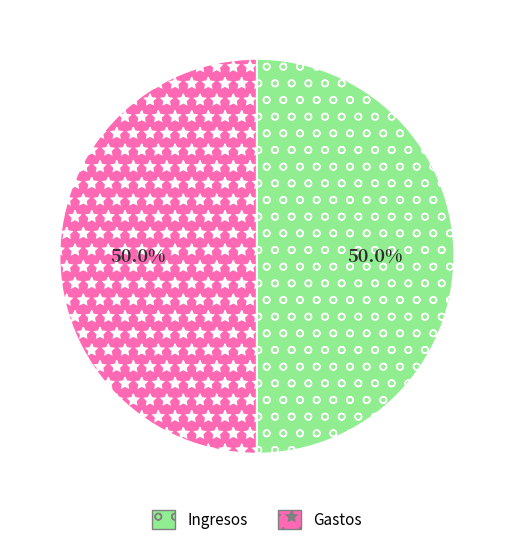

Is the sum of Gastos and Ingresos greater than half?

Yes